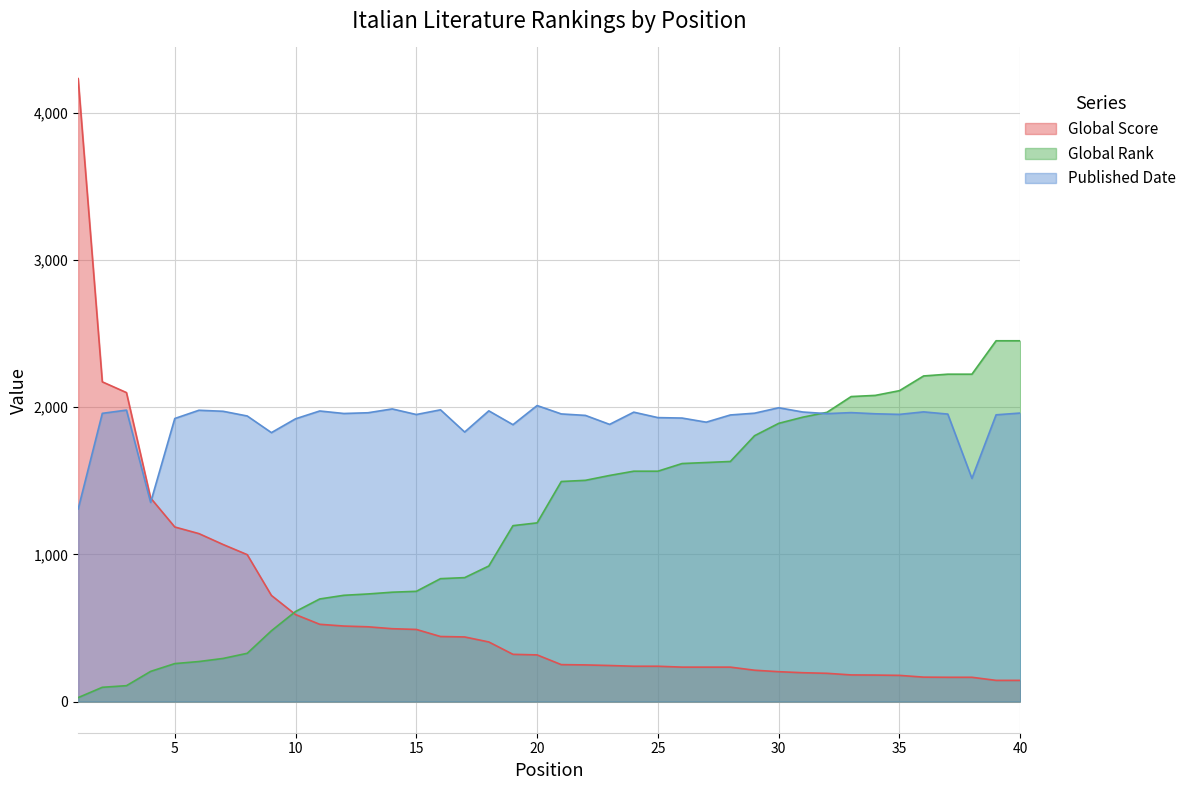

What is the spread (max minus min) of values at 7?

1679